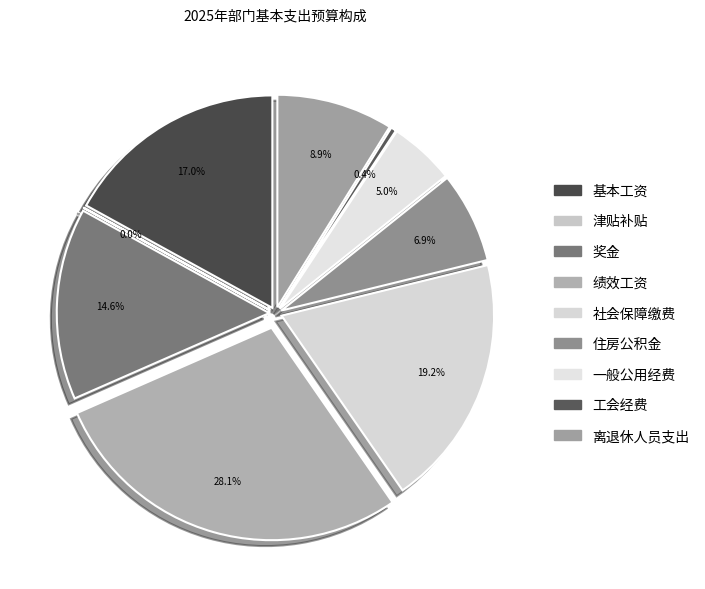

Is it true that 住房公积金 is 7% of the pie?

True